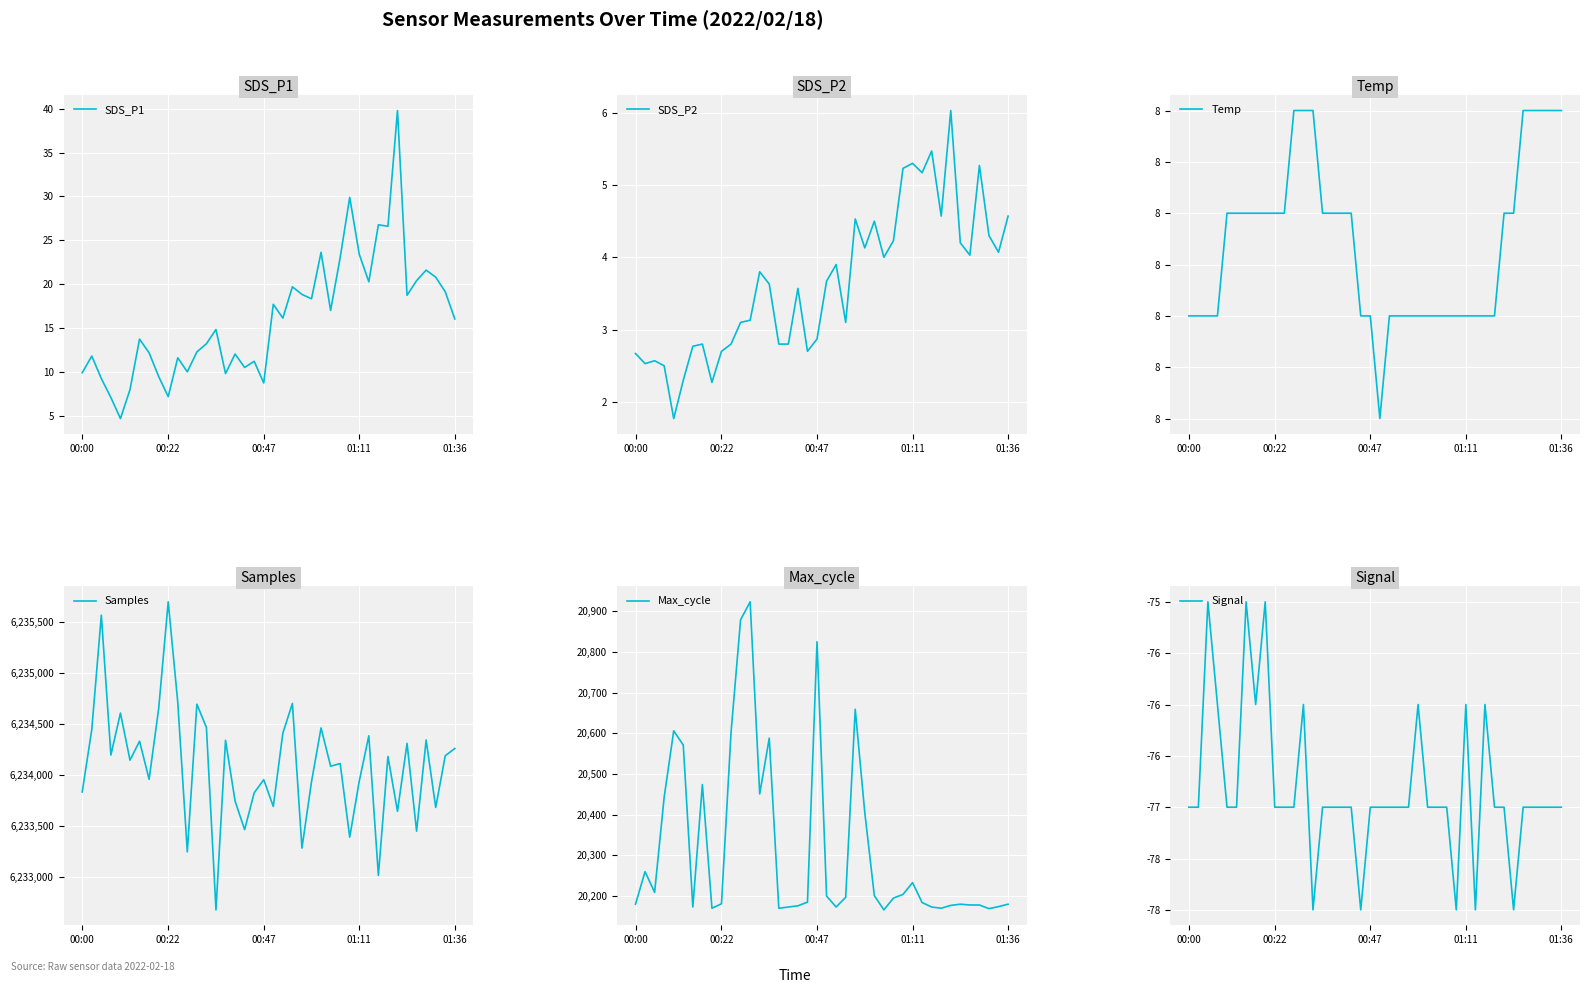

Between 00:00 and 5, which series saw the biggest shift?

Max_cycle